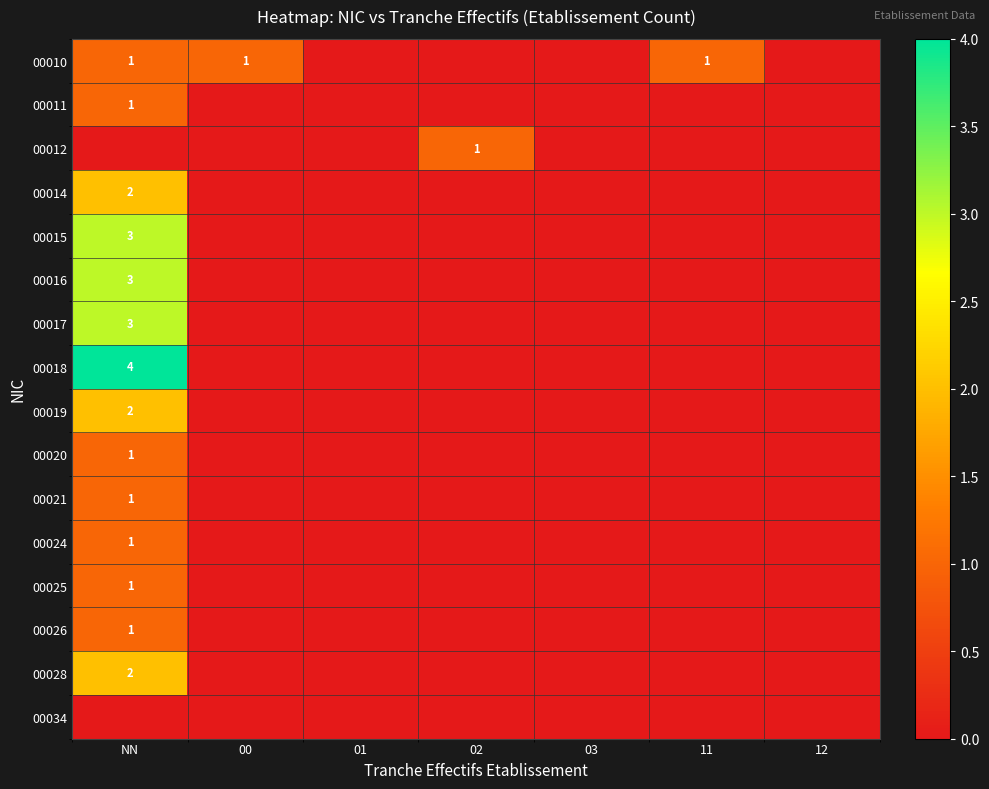

Is it true that 00021 equals 1 at NN?

True